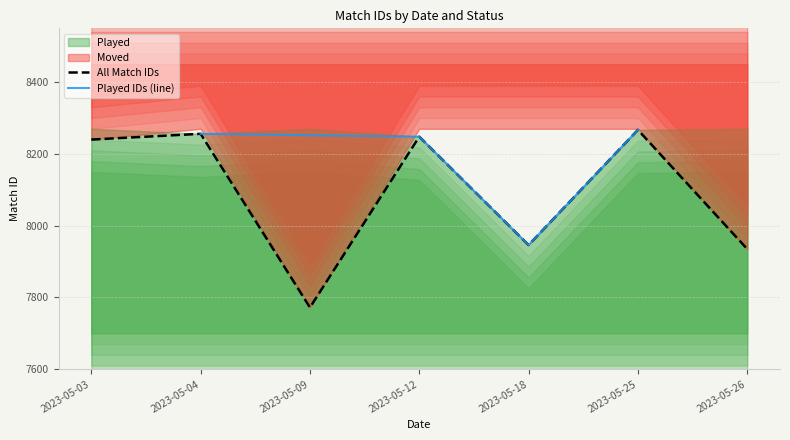

What is the greatest value displayed?

8267